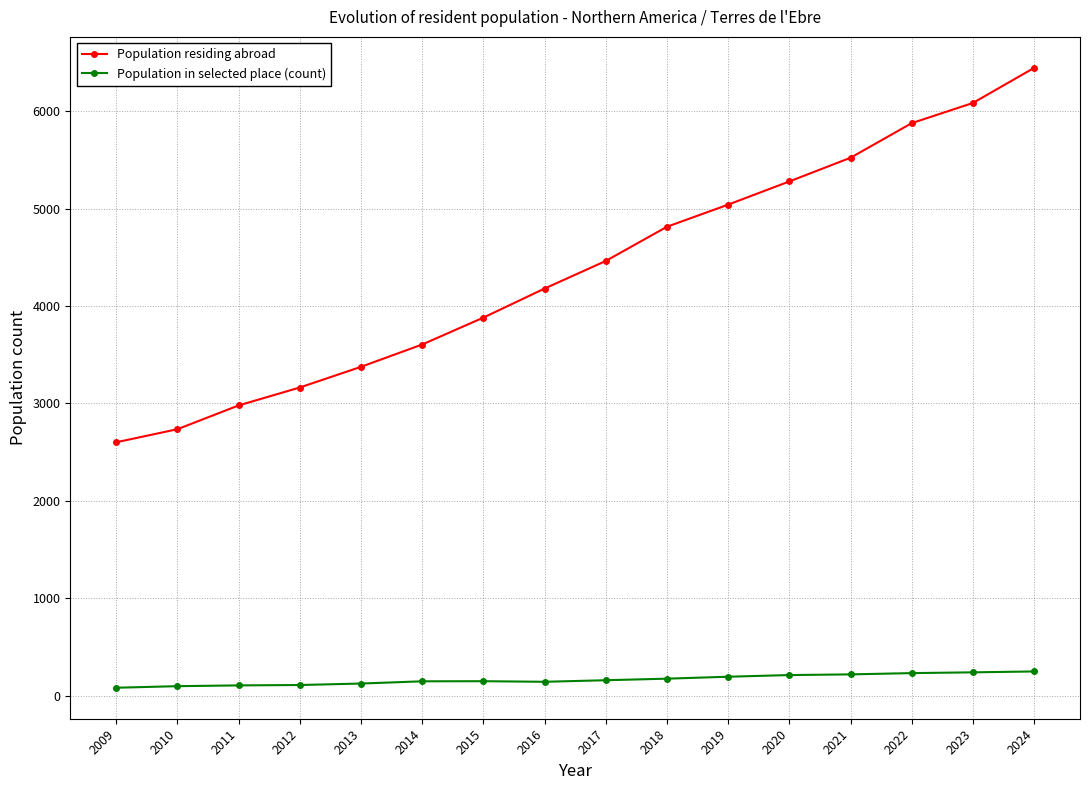

Read the Population in selected place (count) value at 2018.

177